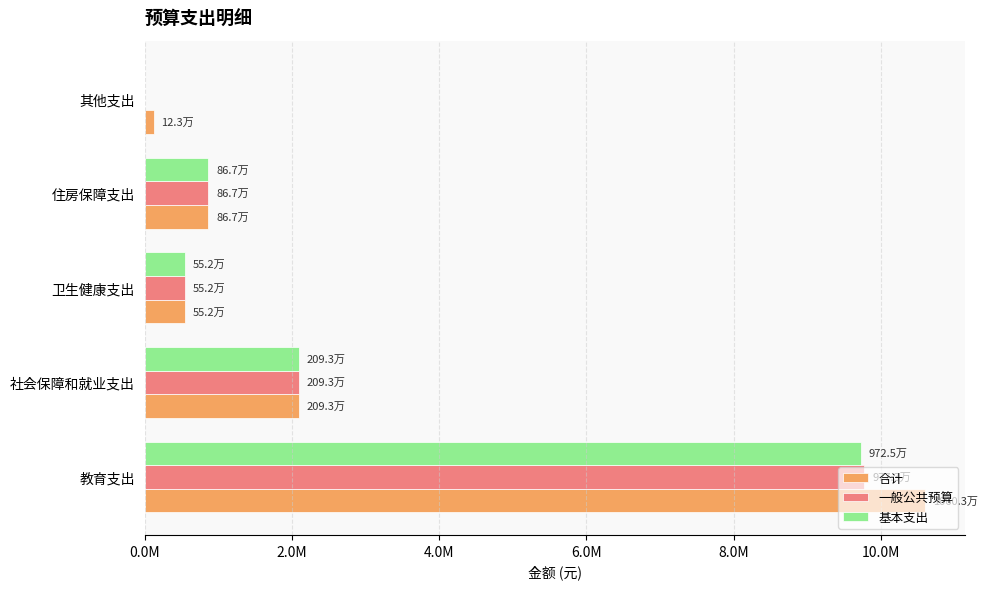

What is the value of the 合计 bar at the 3rd from the left?

552071.2